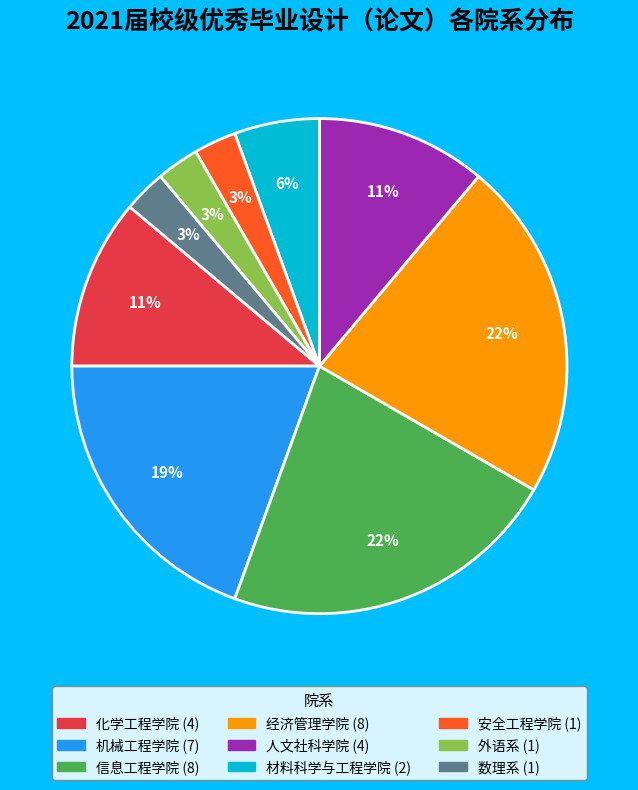

To the nearest percent, what is the difference between the 机械工程学院 and 人文社科学院 slice percentages?

8%